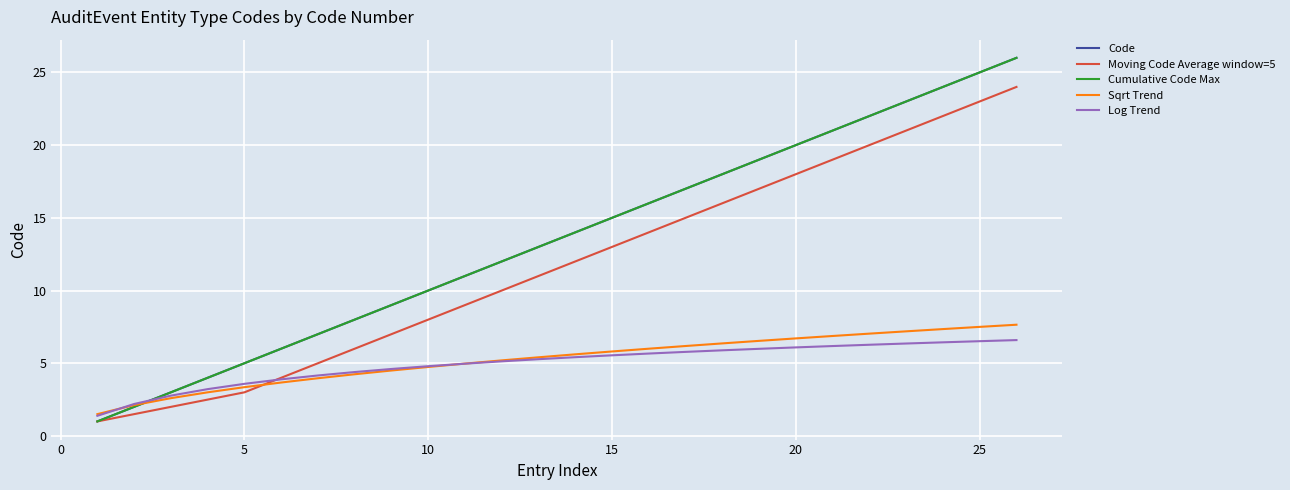

How many lines are shown in the chart?

5